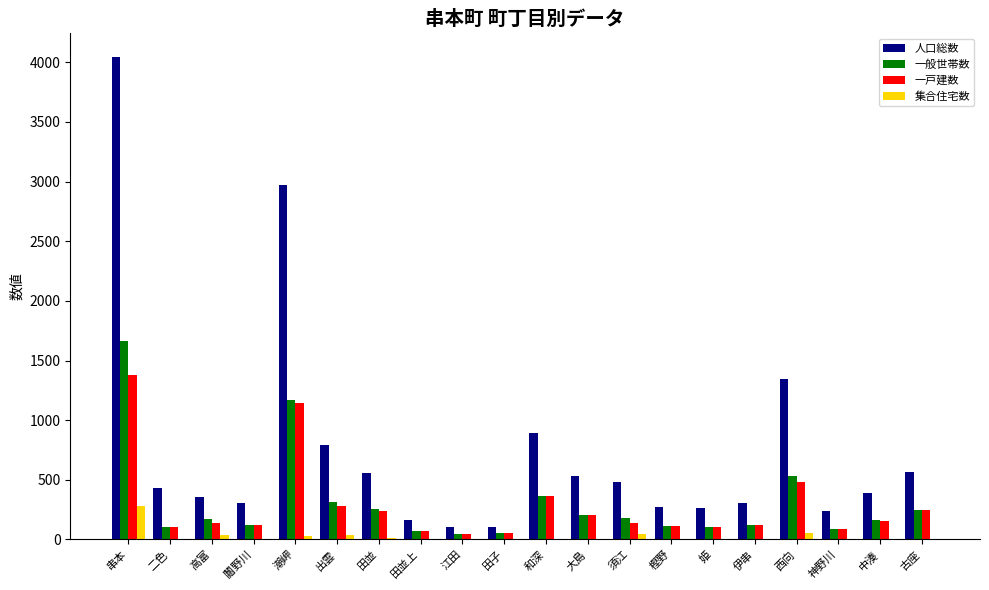

Does the chart contain stacked bars?

No